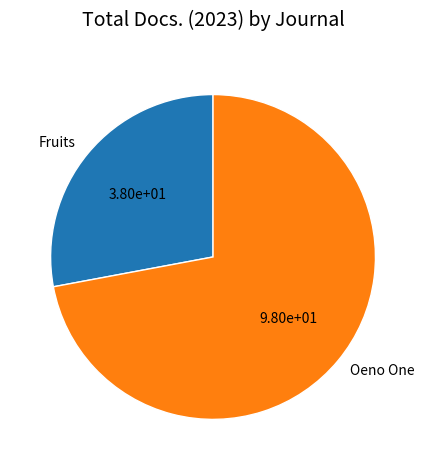

How many segments does this pie chart have?

2